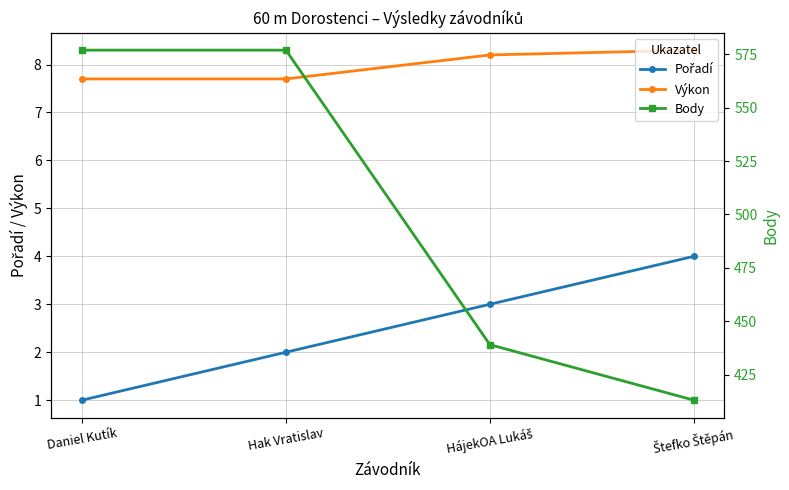

What is the total value across all series at Štefko Štěpán?

425.3